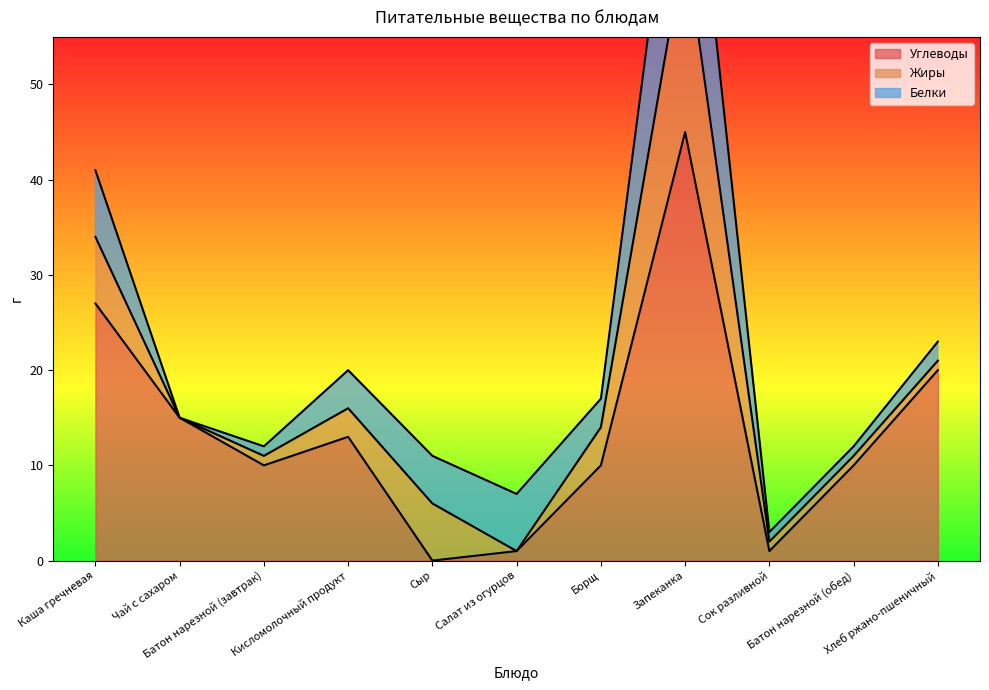

What is the value of the Белки point at the 1st from the left?

7